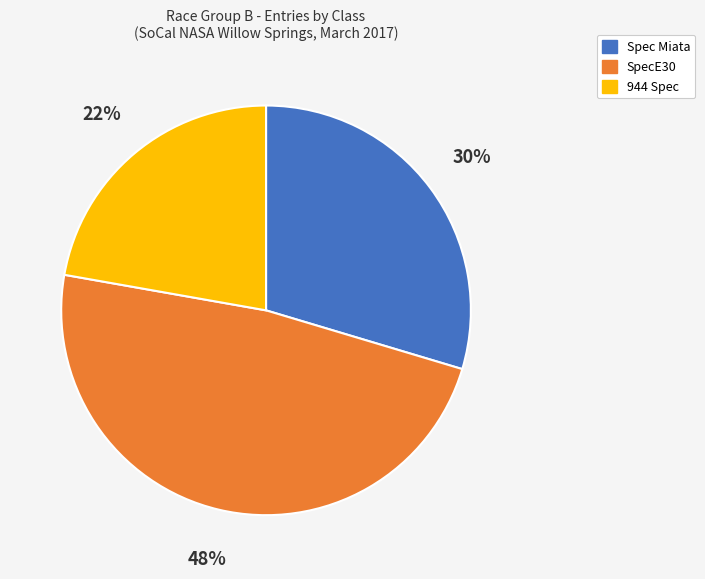

Is there any slice that represents more than half of the pie?

No